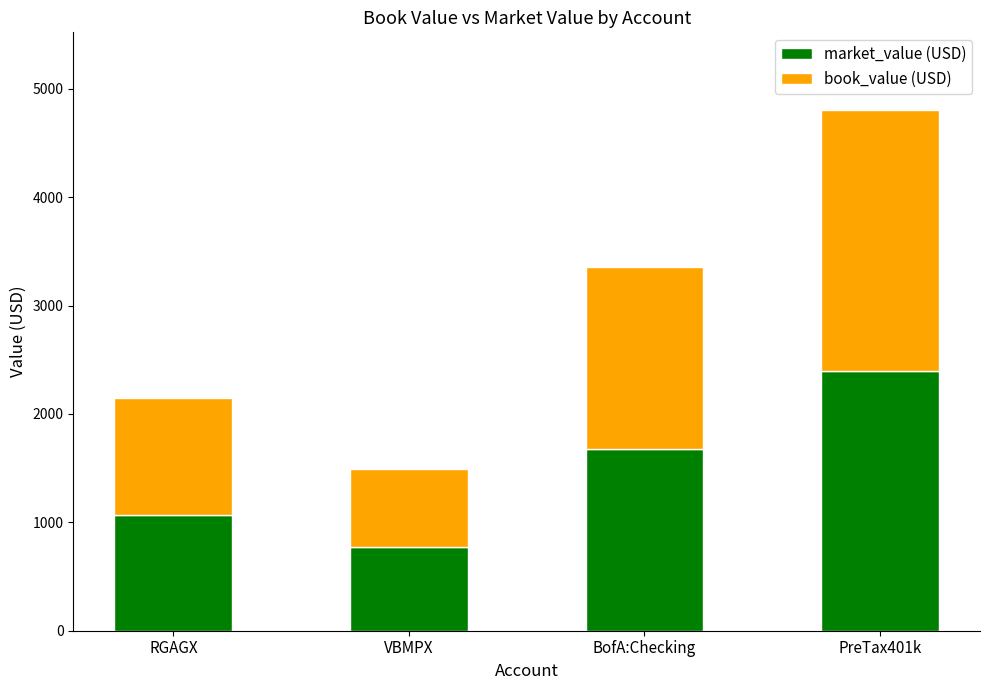

What is the difference between the maximum and minimum values in the market_value (USD) series?

1624.7